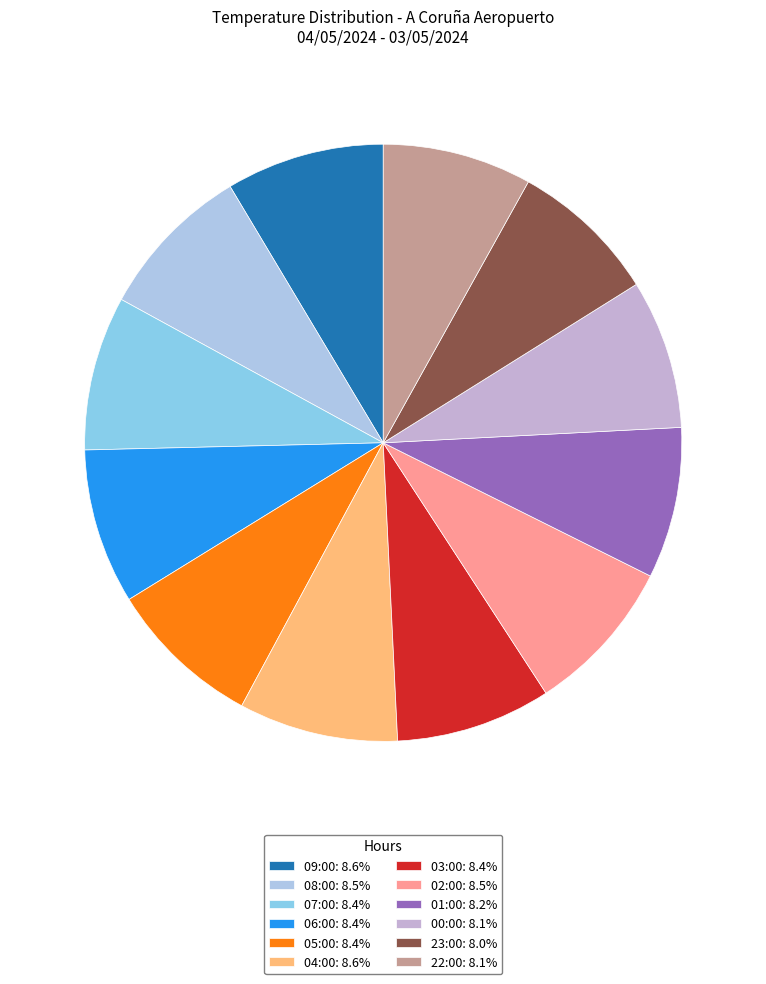

Does any single category account for the majority?

No